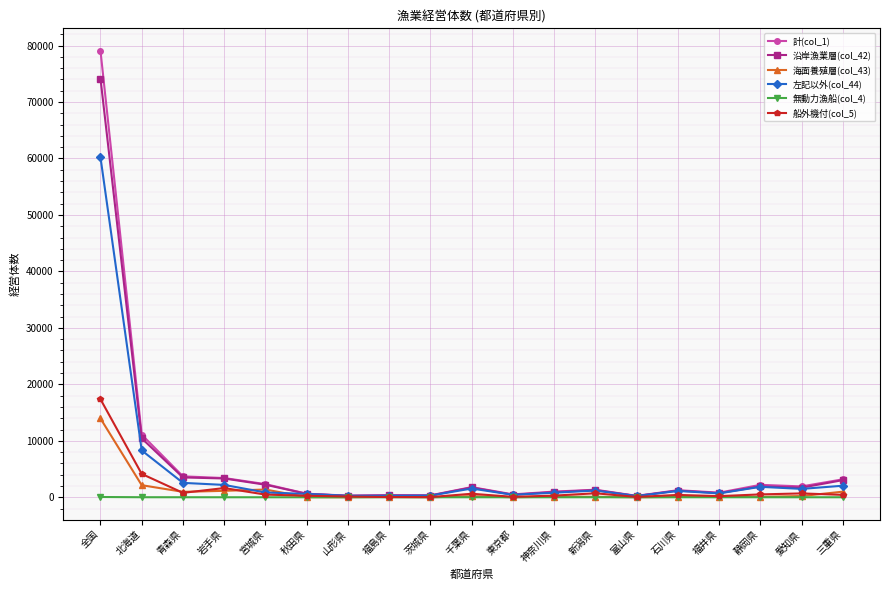

Is the value of 計(col_1) at 千葉県 greater than the value of 無動力漁船(col_4) at 福島県?

Yes